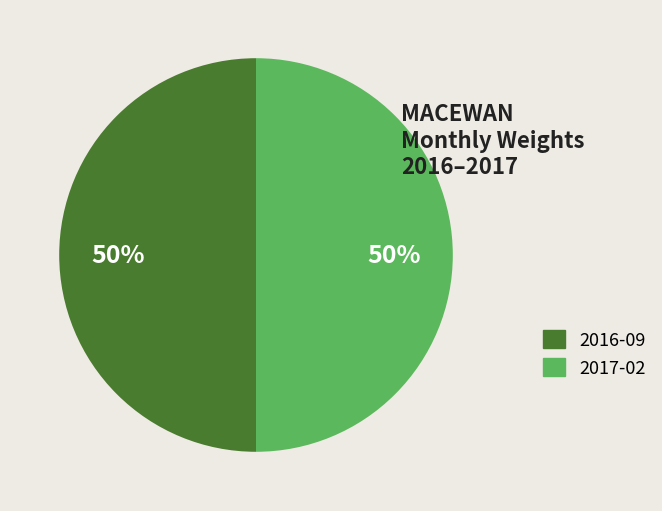

To the nearest percent, what is the average slice percentage?

50%